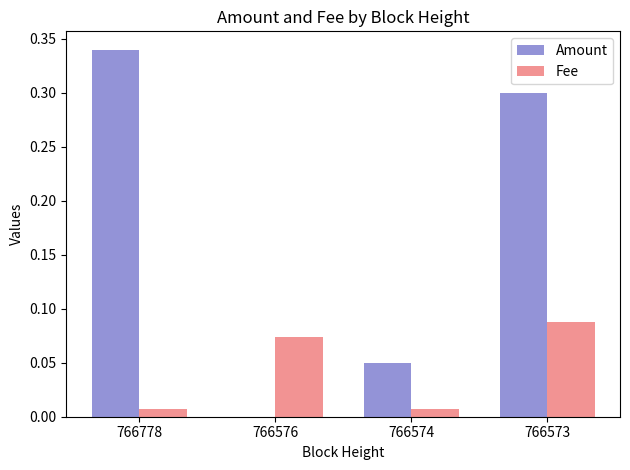

What are all the series names shown in the legend?

Amount, Fee